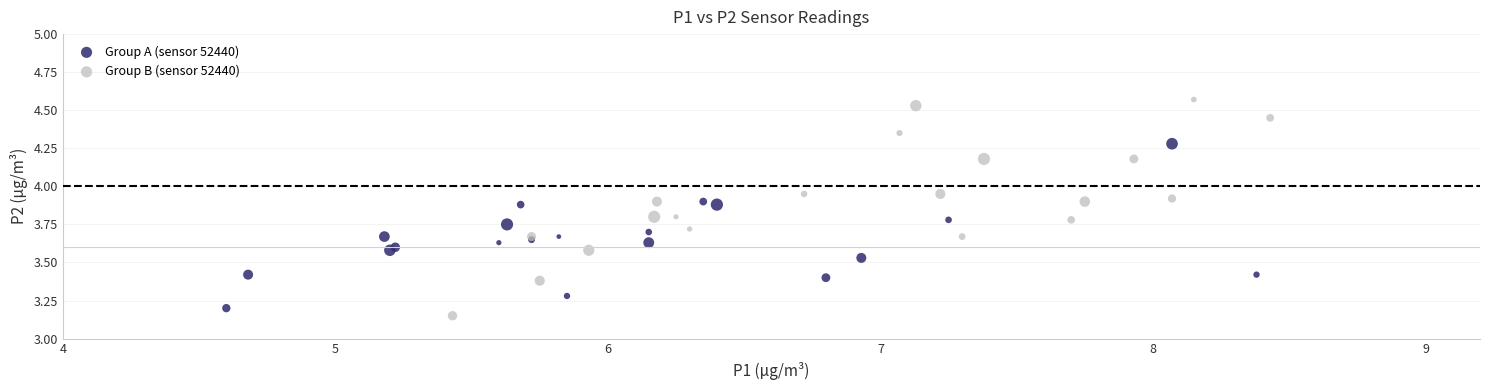

Which series has the widest spread of Y values?

Group B (sensor 52440)